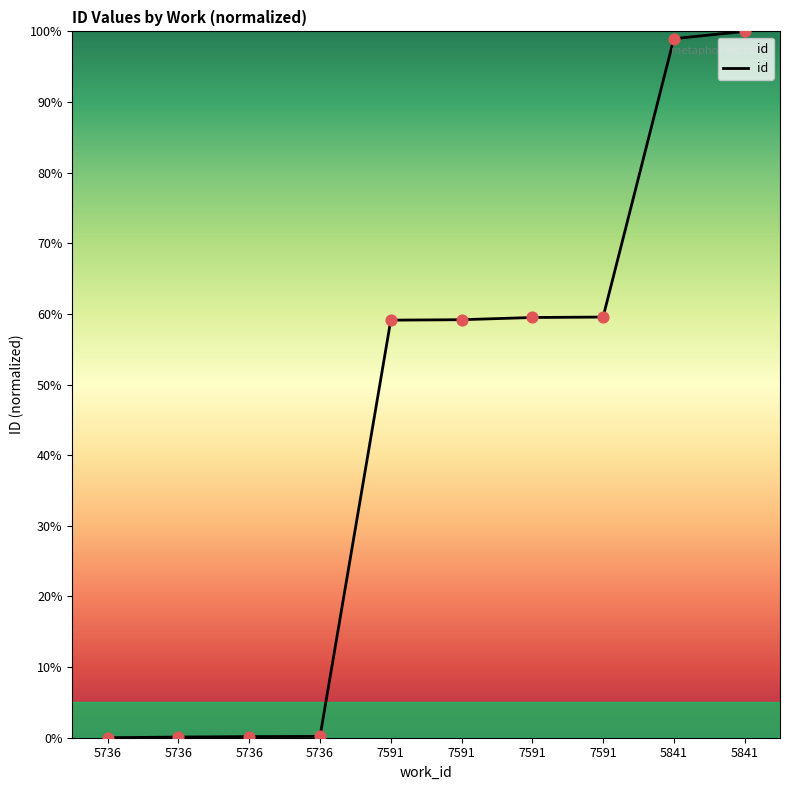

How many lines are shown in the chart?

1